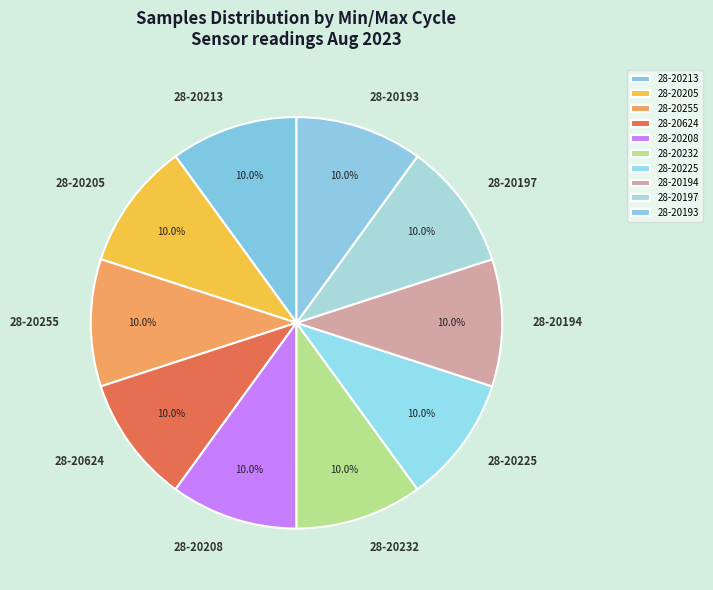

What is the ratio of the value at 28-20232 to the value at 28-20225?

1.0